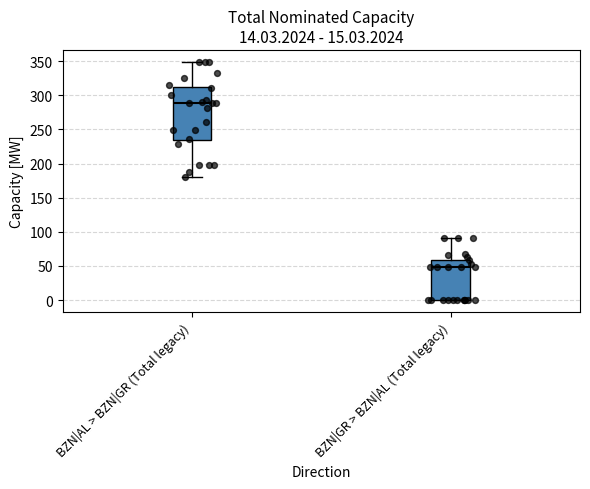

Reading left to right, transcribe this box plot: for each box, give where its median line is, the range the box spans, and where its two whiskers end, as read against the y-axis. The values are not printed on the chart, so give them approximately, as read against the axis.

BZN|AL > BZN|GR (Total legacy): median 290, box 235 to 310, whiskers 180 to 350
BZN|GR > BZN|AL (Total legacy): median 50, box 0 to 60, whiskers 0 to 90